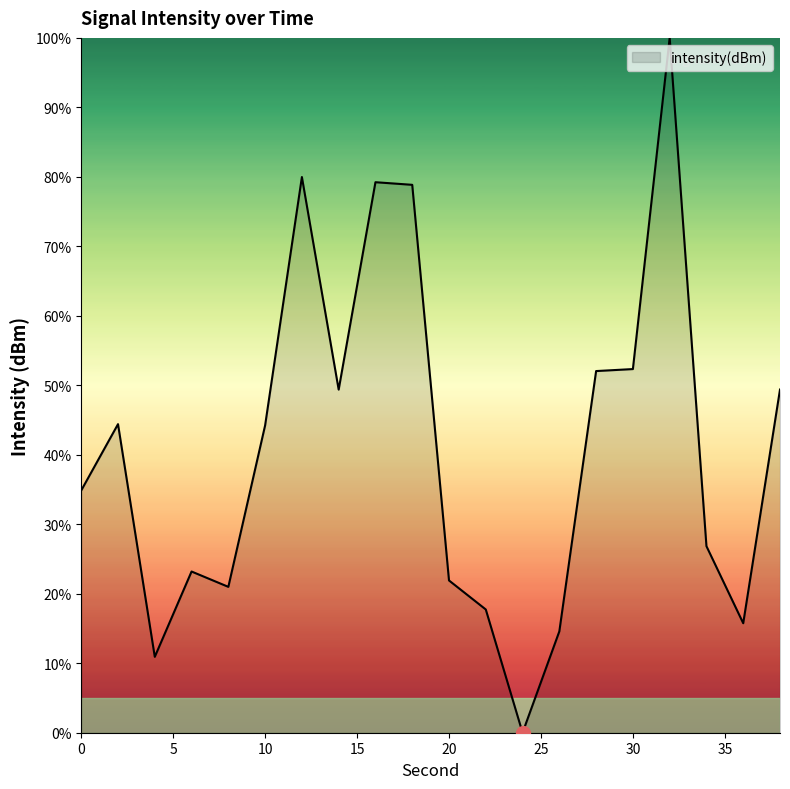

What is the difference between the maximum and minimum values?

100.0